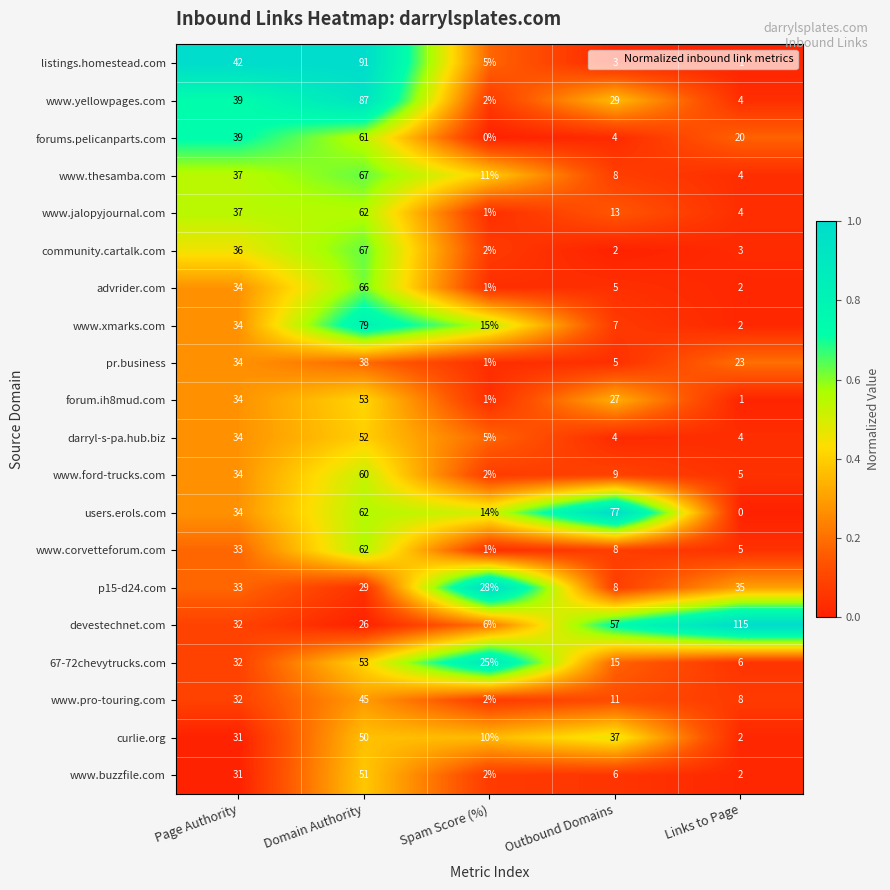

How many distinct data groups are displayed?

20